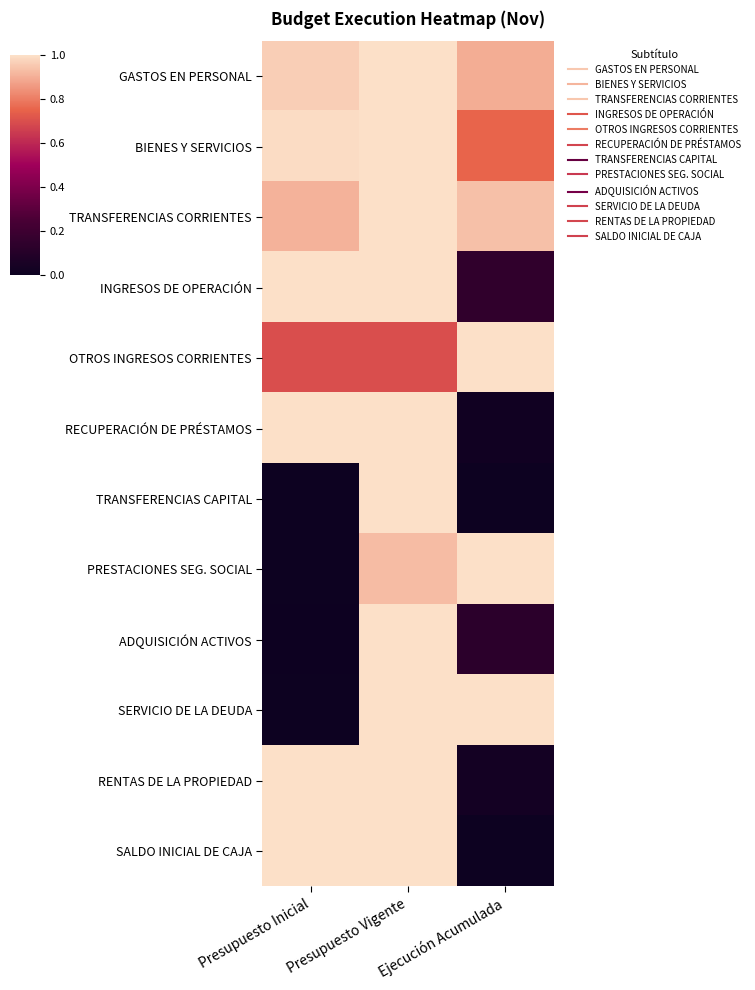

Reading right to left, what are all the values shown in this chart?

GASTOS EN PERSONAL: Ejecución Acumulada=0.9	Presupuesto Vigente=1.0	Presupuesto Inicial=1.0
BIENES Y SERVICIOS: Ejecución Acumulada=0.8	Presupuesto Vigente=1.0	Presupuesto Inicial=1.0
TRANSFERENCIAS CORRIENTES: Ejecución Acumulada=0.9	Presupuesto Vigente=1.0	Presupuesto Inicial=0.9
INGRESOS DE OPERACIÓN: Ejecución Acumulada=0.1	Presupuesto Vigente=1.0	Presupuesto Inicial=1.0
OTROS INGRESOS CORRIENTES: Ejecución Acumulada=1.0	Presupuesto Vigente=0.7	Presupuesto Inicial=0.7
RECUPERACIÓN DE PRÉSTAMOS: Ejecución Acumulada=0.0	Presupuesto Vigente=1.0	Presupuesto Inicial=1.0
TRANSFERENCIAS CAPITAL: Ejecución Acumulada=0.0	Presupuesto Vigente=1.0	Presupuesto Inicial=0.0
PRESTACIONES SEG. SOCIAL: Ejecución Acumulada=1.0	Presupuesto Vigente=0.9	Presupuesto Inicial=0.0
ADQUISICIÓN ACTIVOS: Ejecución Acumulada=0.1	Presupuesto Vigente=1.0	Presupuesto Inicial=0.0
SERVICIO DE LA DEUDA: Ejecución Acumulada=1.0	Presupuesto Vigente=1.0	Presupuesto Inicial=0.0
RENTAS DE LA PROPIEDAD: Ejecución Acumulada=0.0	Presupuesto Vigente=1.0	Presupuesto Inicial=1.0
SALDO INICIAL DE CAJA: Ejecución Acumulada=0.0	Presupuesto Vigente=1.0	Presupuesto Inicial=1.0